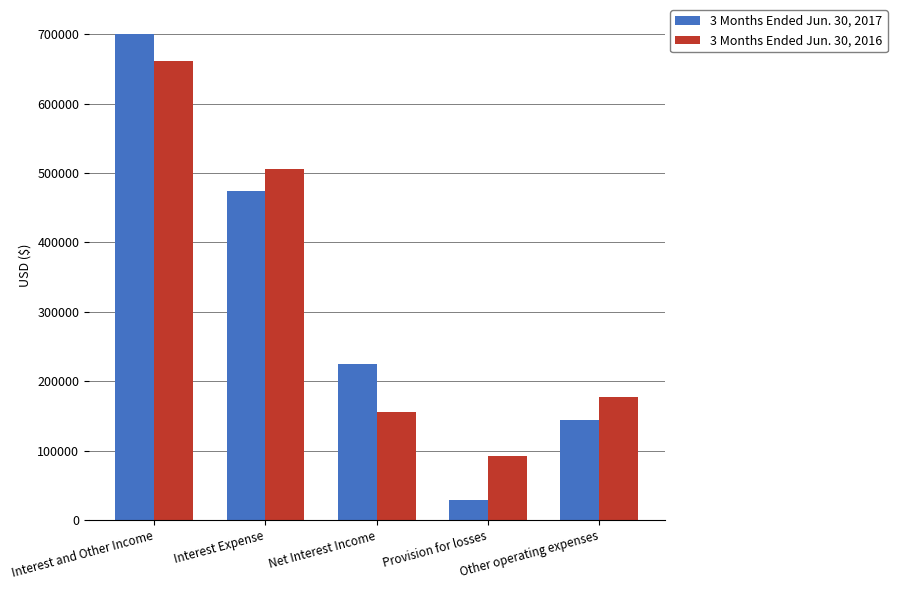

What is the label of the 5th bar from the right?

Interest and Other Income